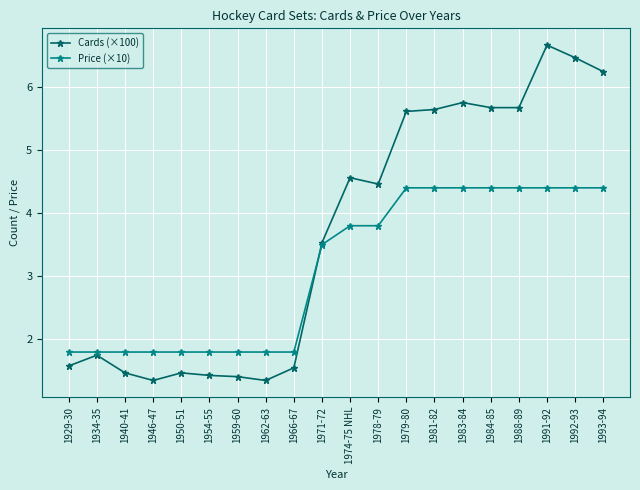

How many values in the Cards (×100) series are below 4?

10